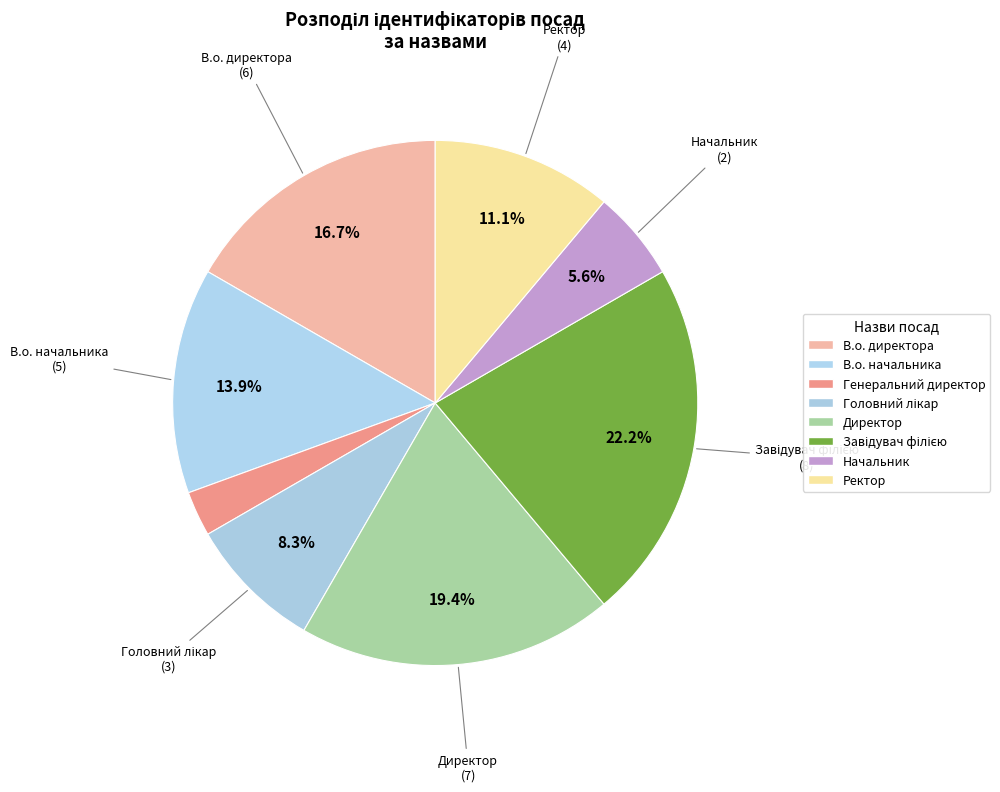

How many segments does this pie chart have?

8